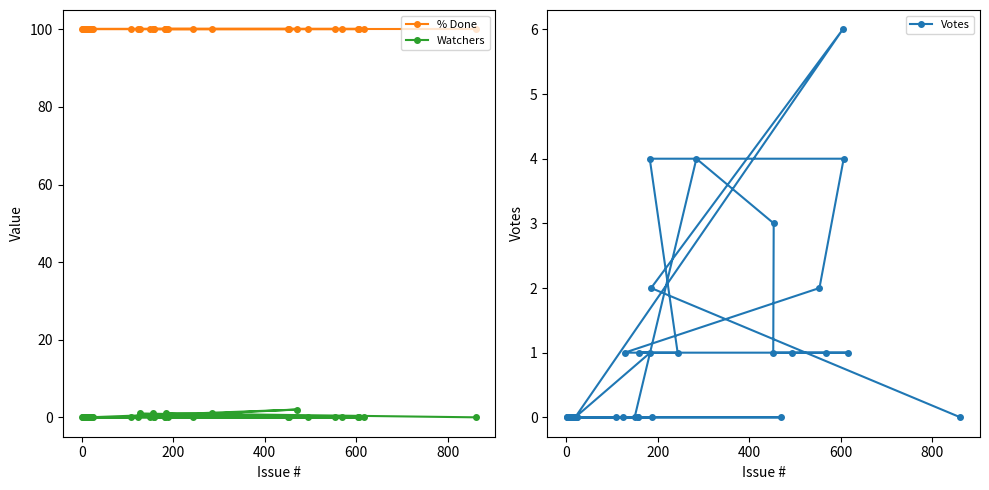

What is the highest value of the Votes series?

6